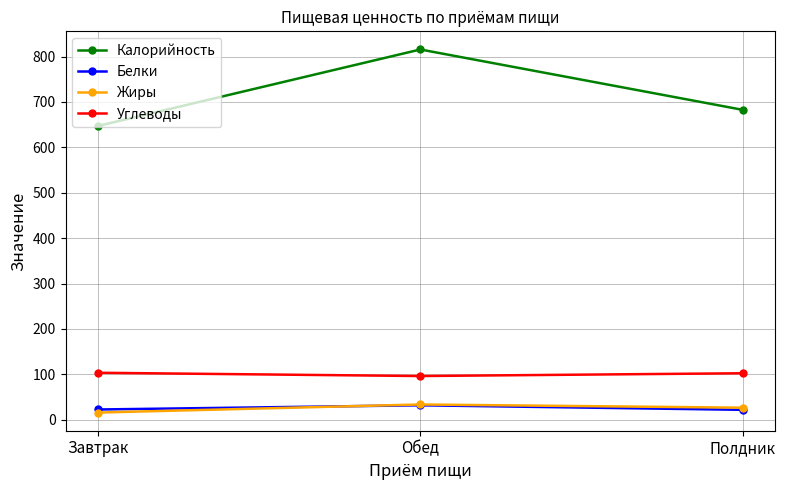

At which label is Белки closest to 26?

Завтрак